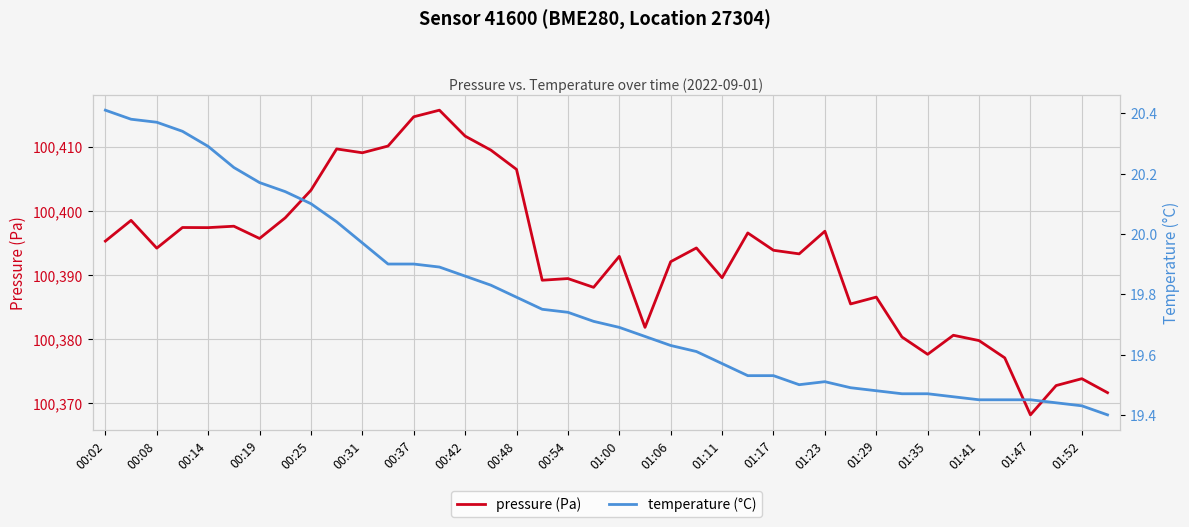

The value of pressure (Pa) at 00:54 is 150609.9. True or false?

False